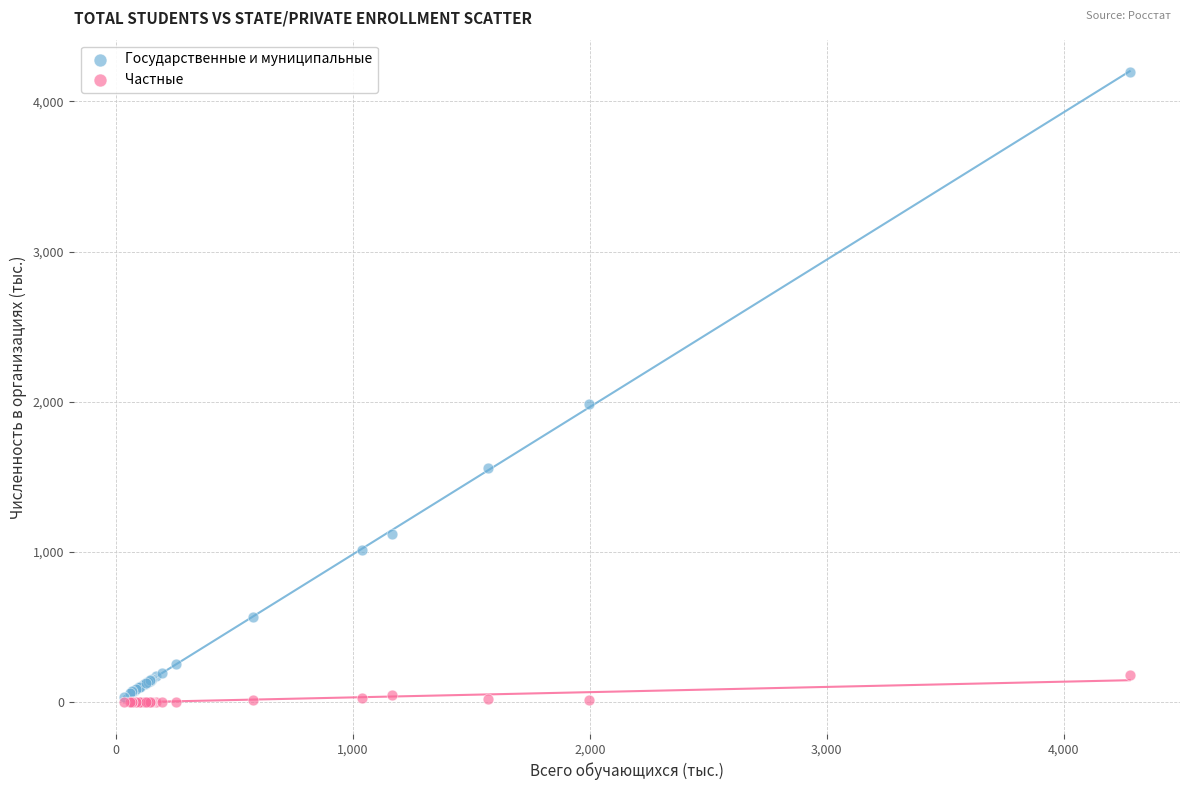

In the Государственные и муниципальные series, what Y value is closest to 2114?

1982.7